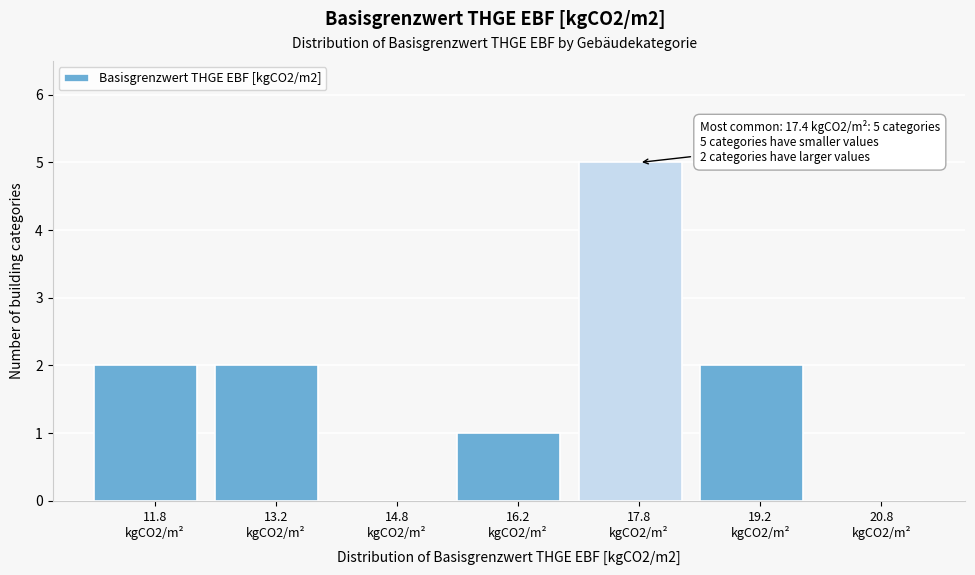

What is the sum of all values?

12